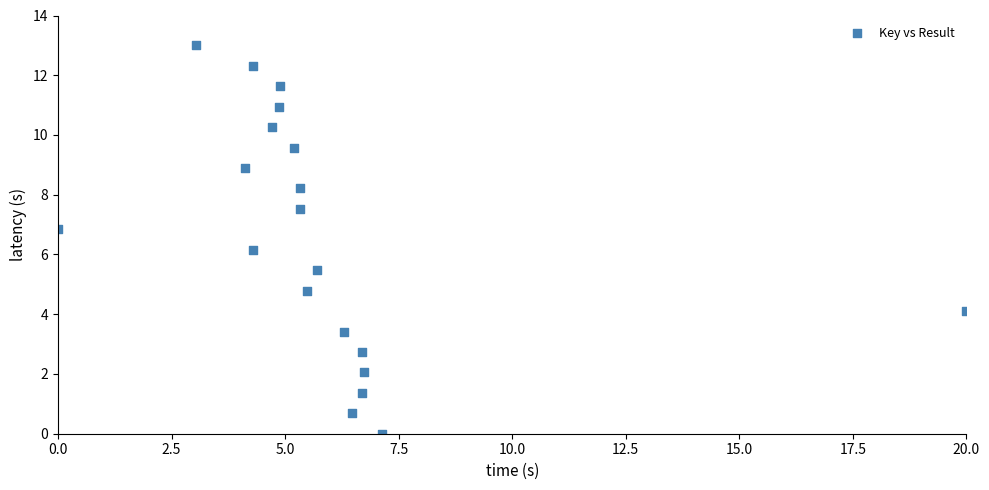

What is the range of Y values (max minus min)?

13.0